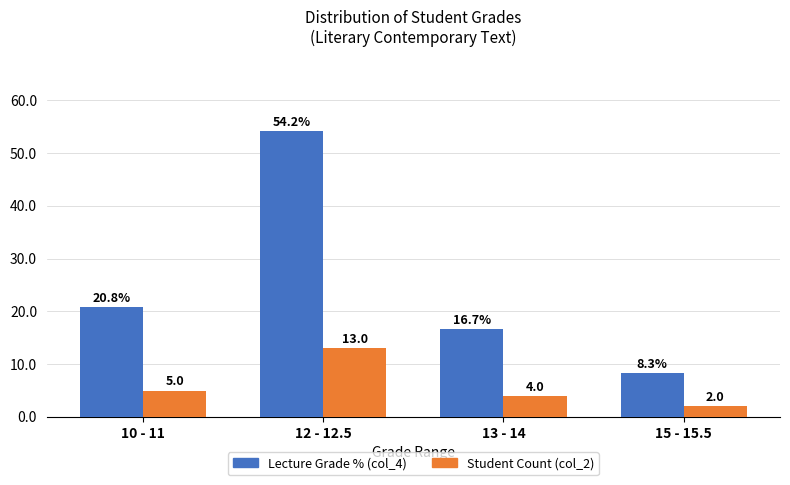

At which category does the chart reach its minimum across all series?

15 - 15.5